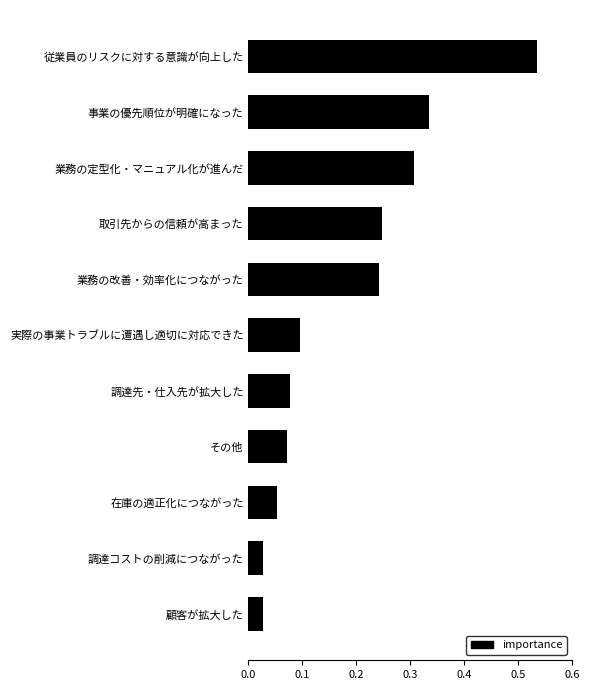

The value at 調達先・仕入先が拡大した is 0.1. True or false?

True